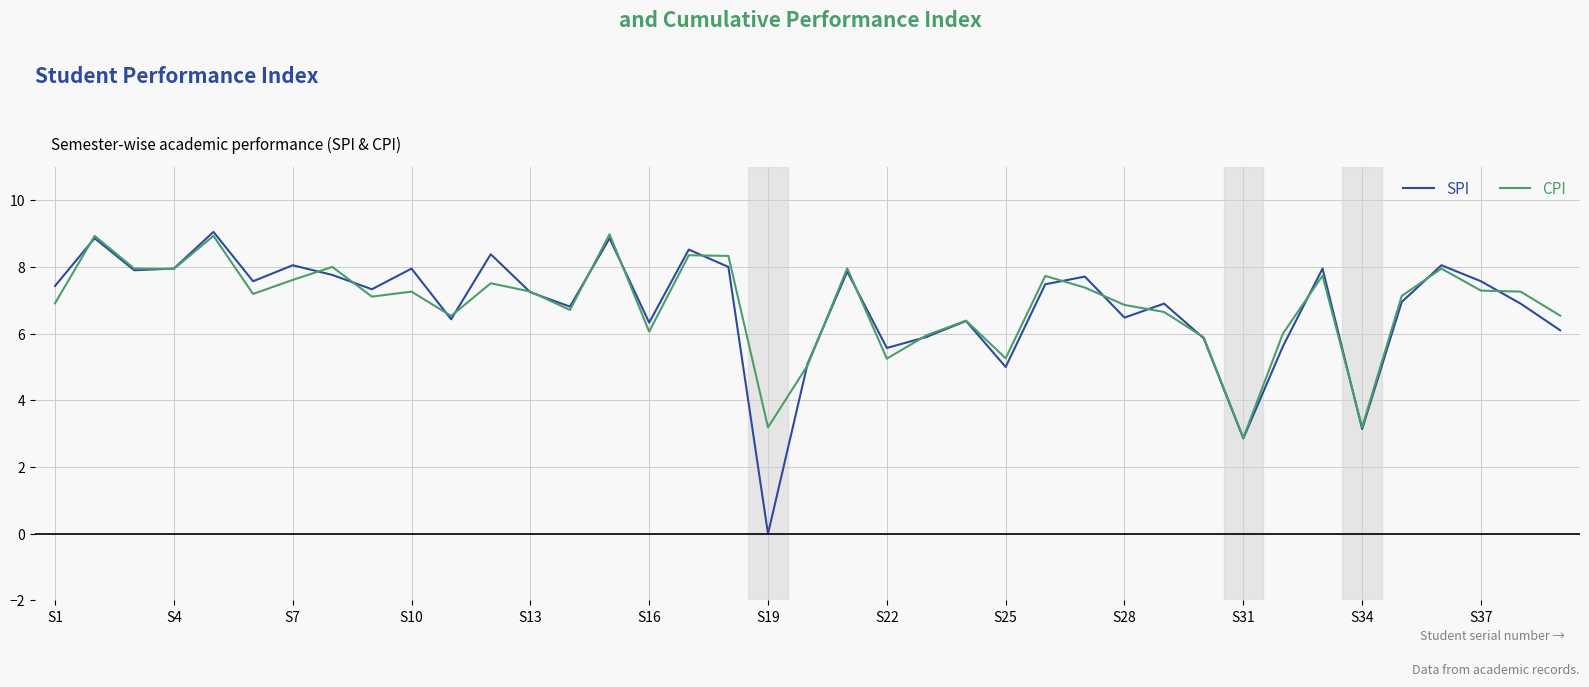

What is the maximum value shown in the chart?

9.1